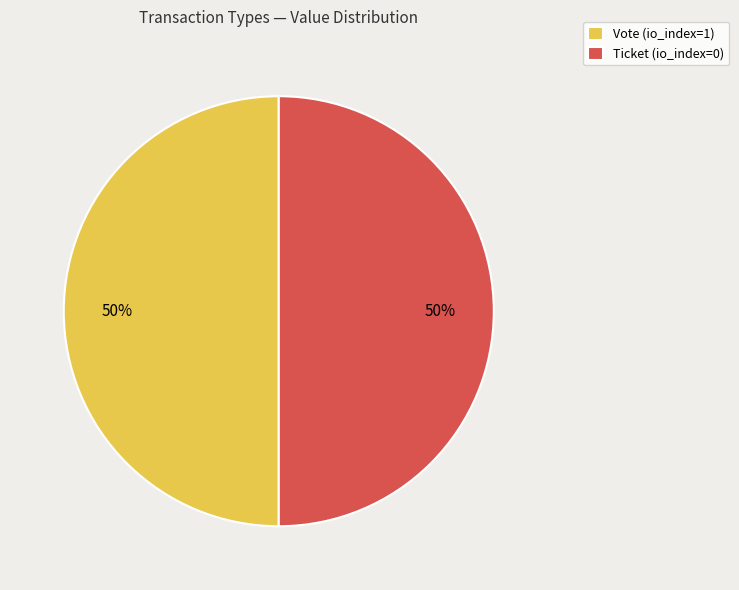

The Ticket (io_index=0) slice represents 50% of the pie. True or false?

True